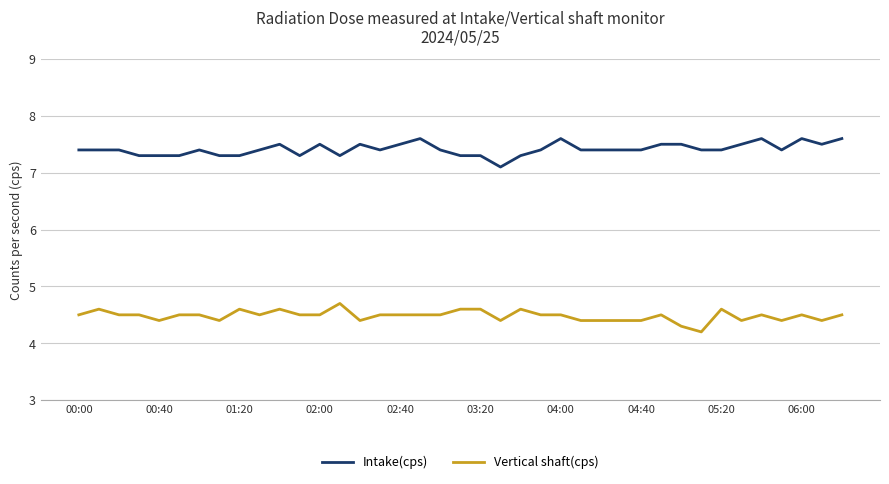

True or false: Vertical shaft(cps) and Intake(cps) cross at least once.

False